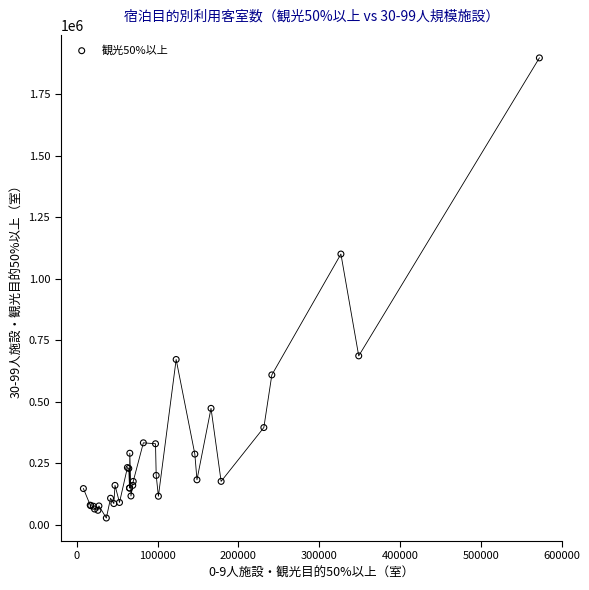

What Y value in the scatter plot is closest to 961960?

1099800